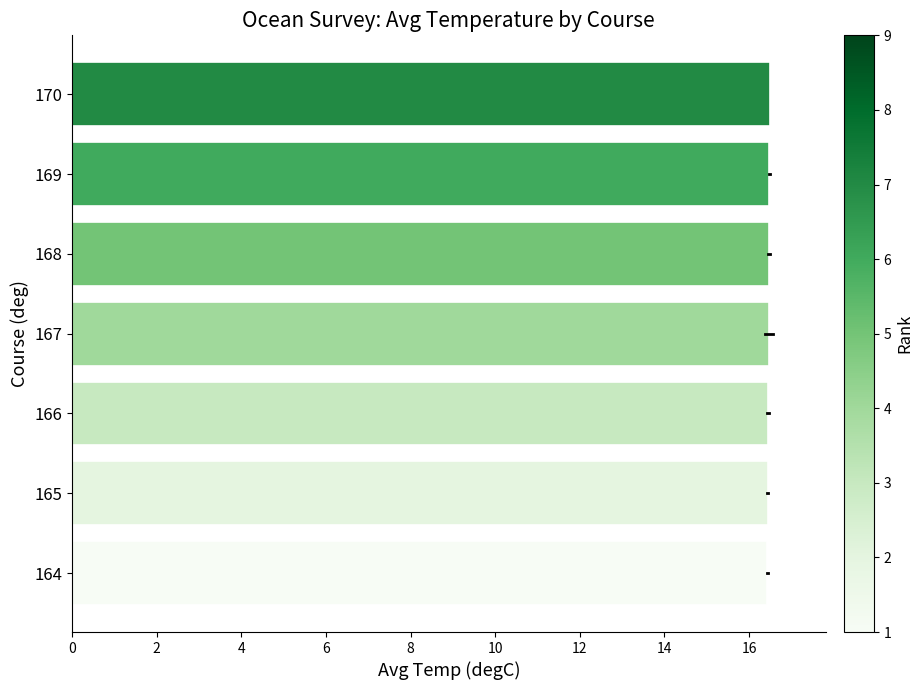

Count the values in the range 16 to 17.

7